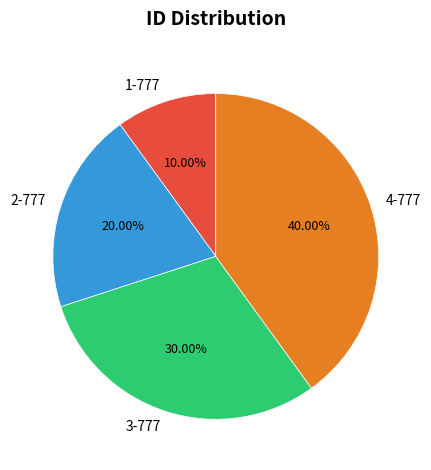

To the nearest percent, what is the difference between the 1-777 and 4-777 slice percentages?

30%